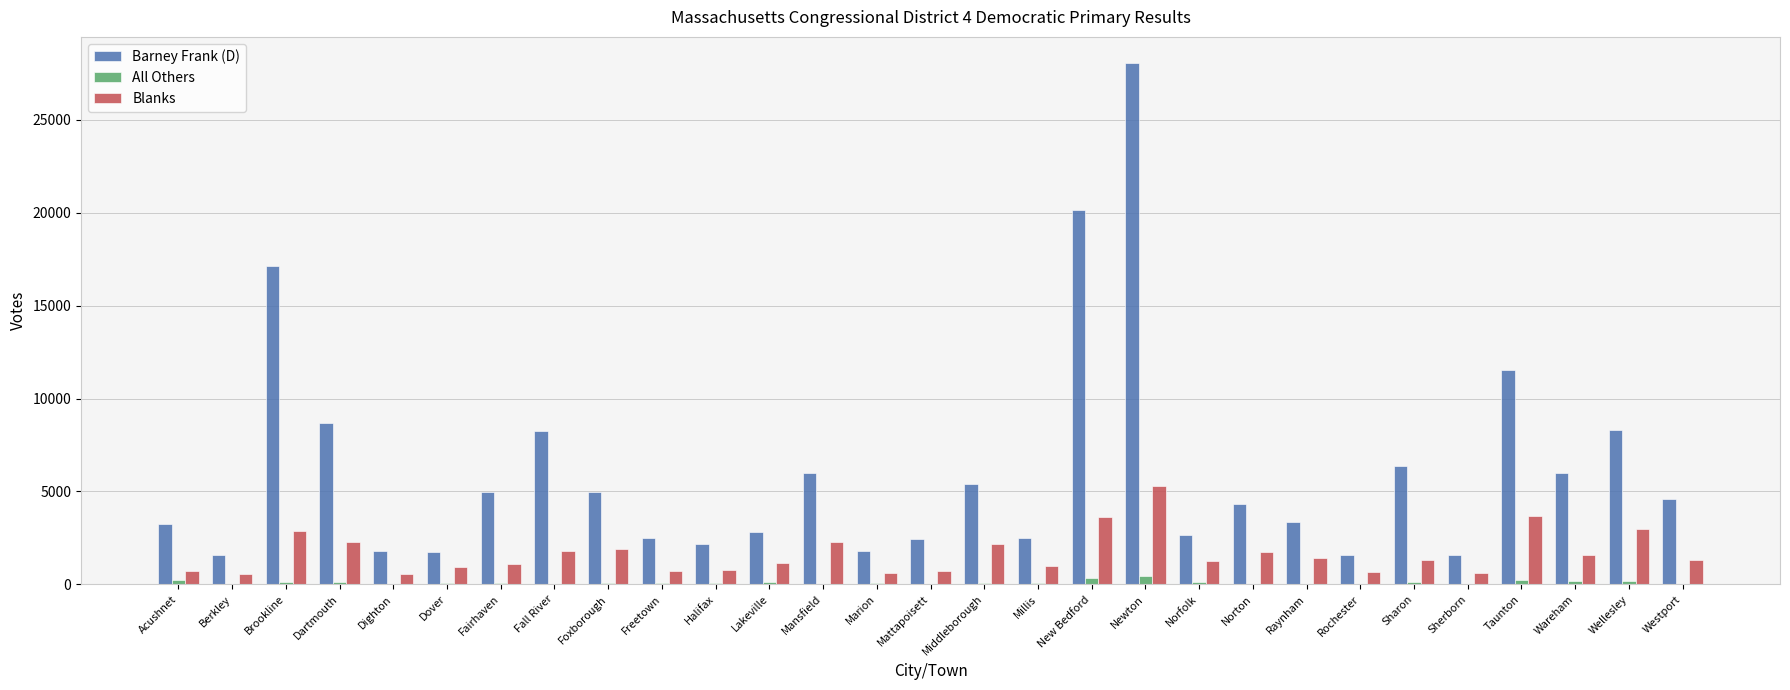

How many groups of bars are there?

29